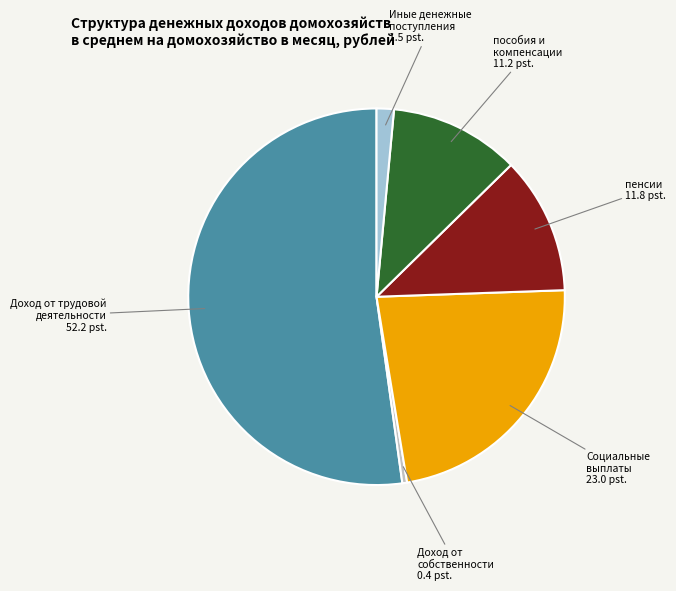

What is the majority slice?

Доход от трудовой деятельности